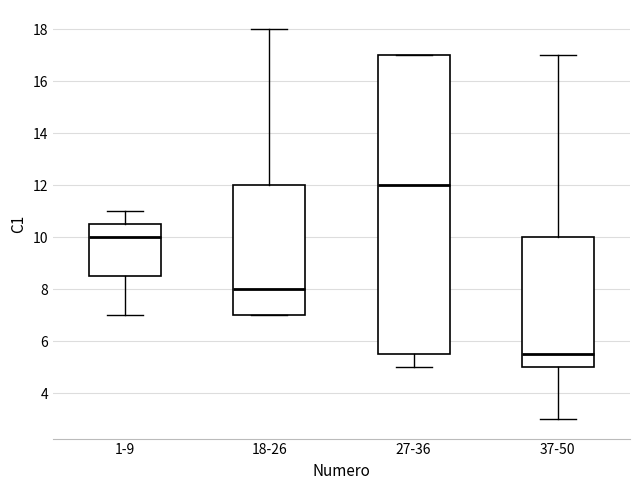

Where does the upper whisker of the box for 18-26 end on the y-axis? The values are not printed on the chart, so give them approximately, as read against the axis.

18.0